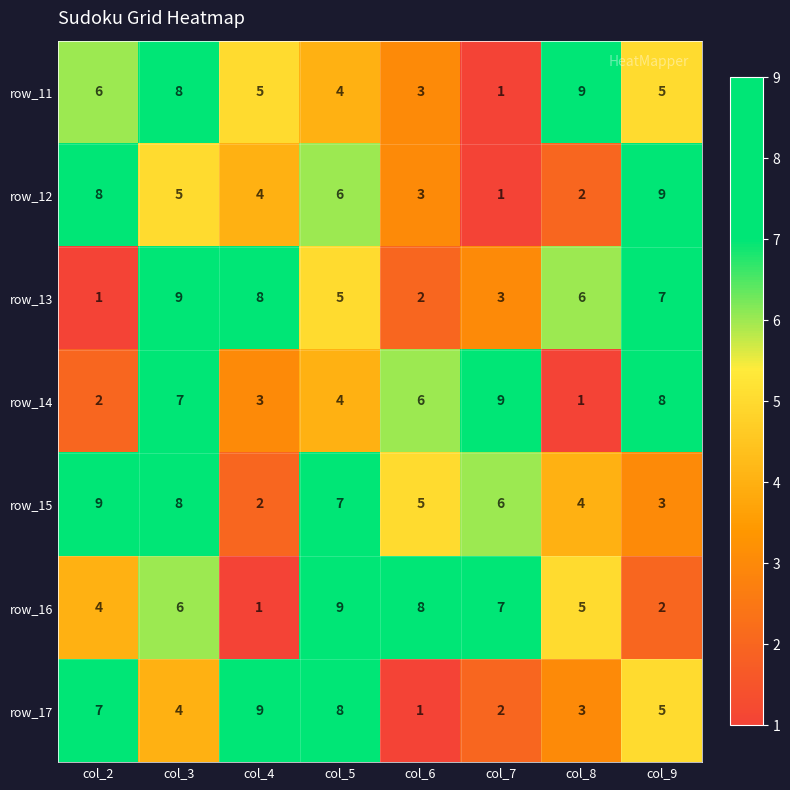

At which label does row_17 reach its peak?

col_4